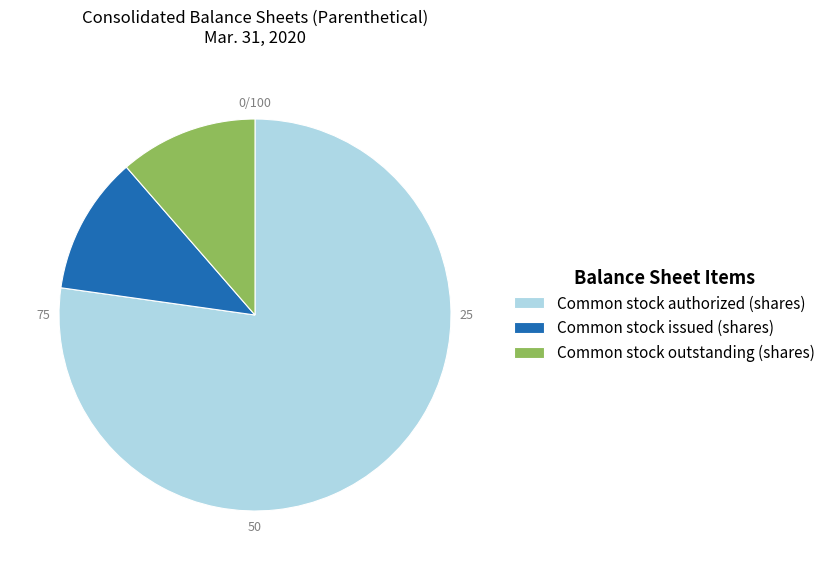

Which has a higher value, Common stock authorized (shares) or Common stock issued (shares)?

Common stock authorized (shares)